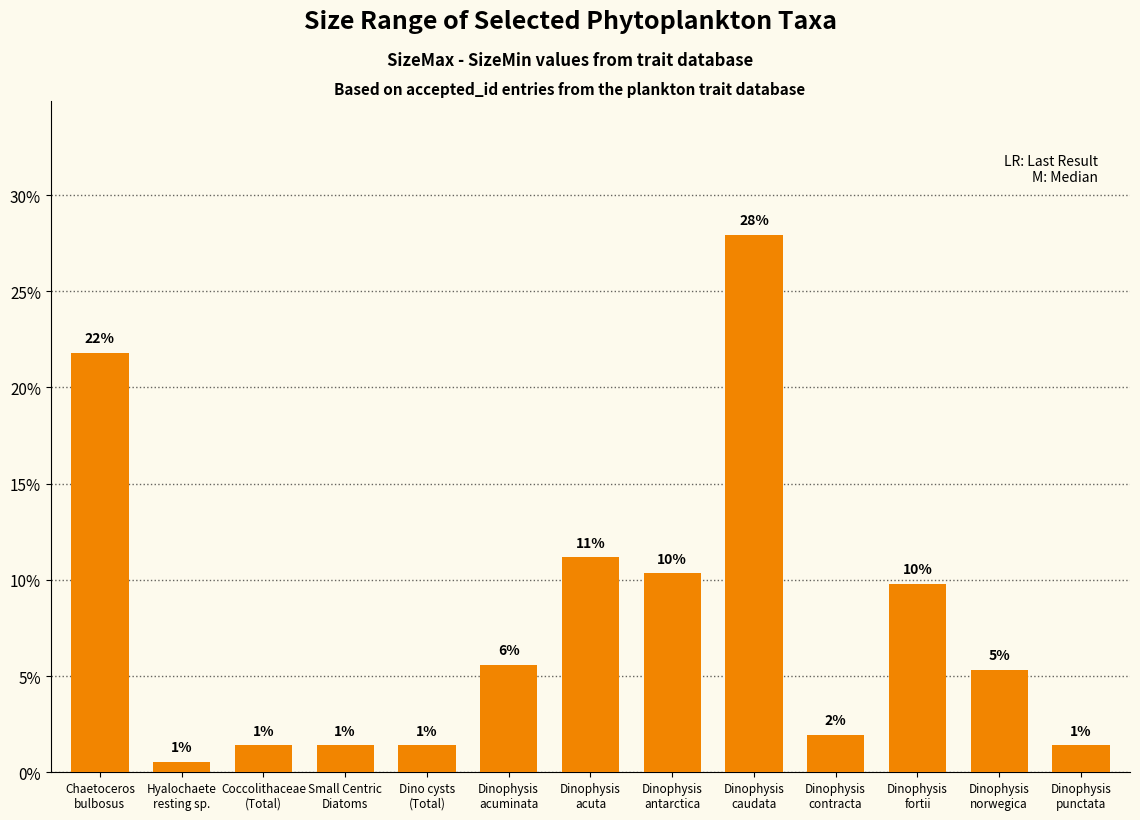

Does the chart contain any negative values?

No